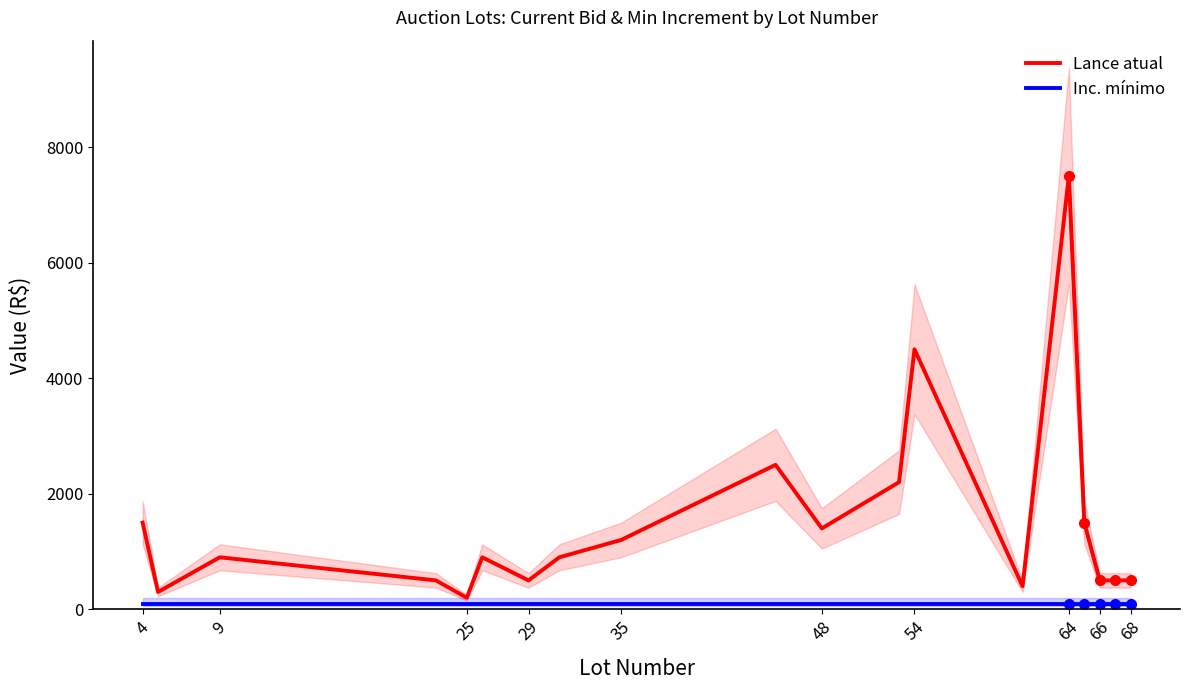

True or false: Lance atual has more than 0 points higher than both neighbors.

True